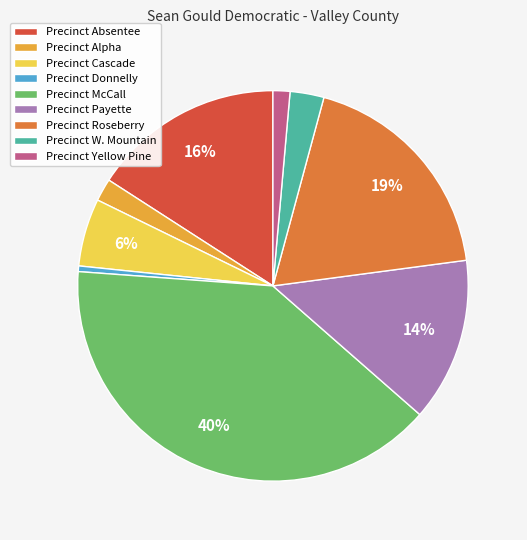

To the nearest percent, what is the combined percentage of Precinct Donnelly and Precinct Absentee?

16%